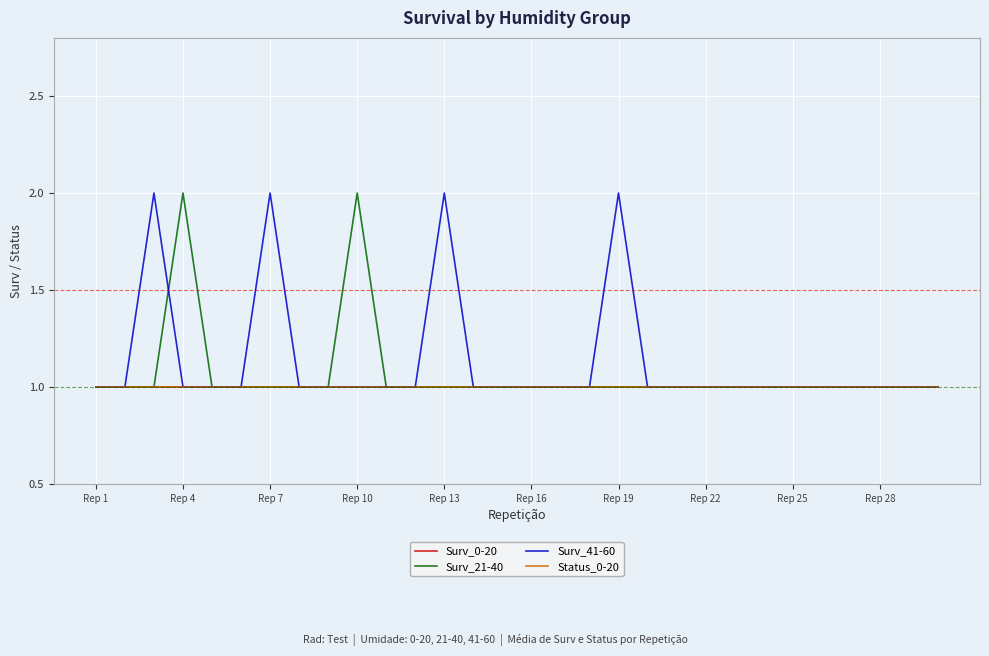

Which category has the highest value in the Surv_0-20 series?

Rep 1